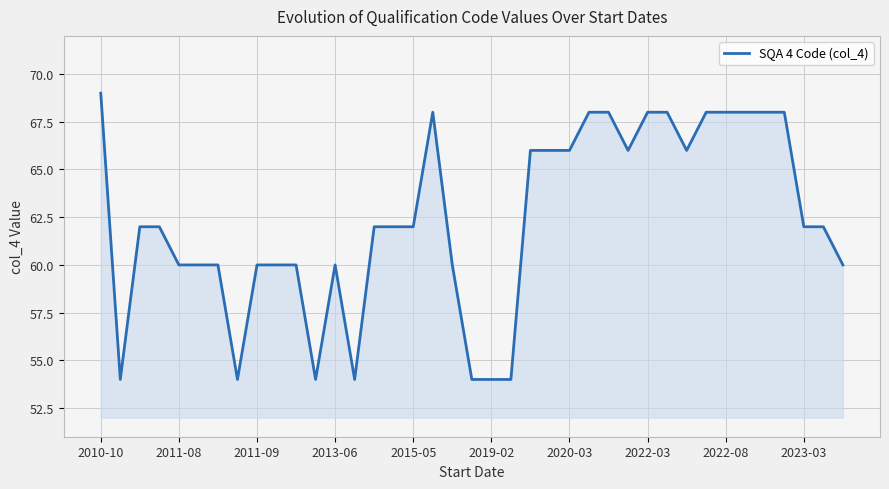

What is the smallest value displayed?

54